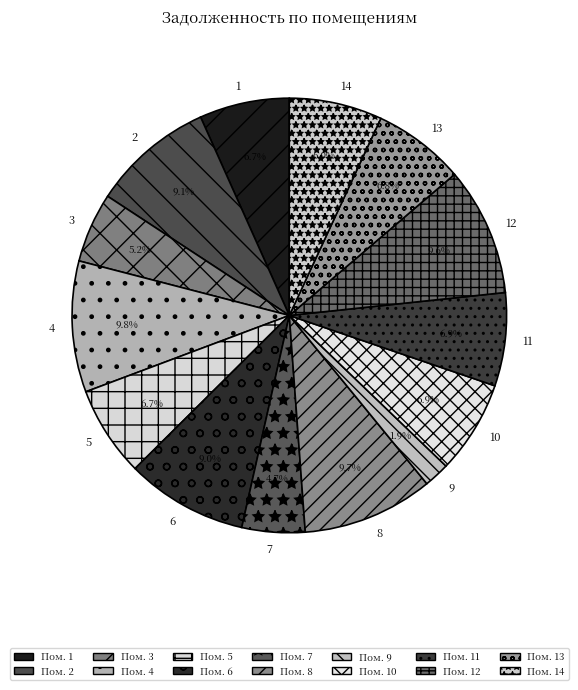

True or false: 13 accounts for 1% of the total.

False